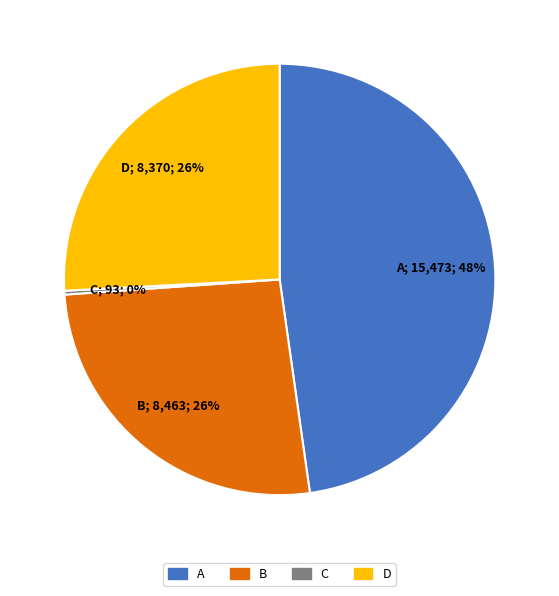

Between A and B, which is larger?

A